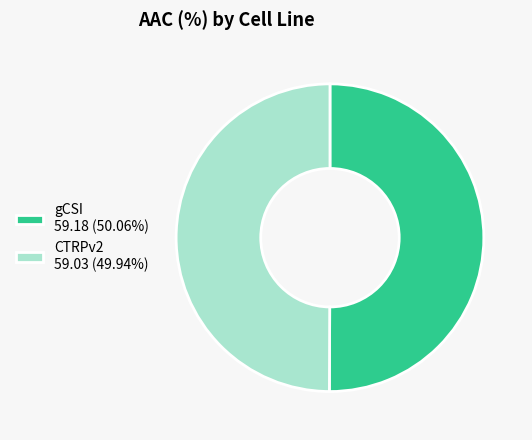

Approximately how many times larger is the value at gCSI 59.18 (50.06%) compared to CTRPv2 59.03 (49.94%)?

1.0